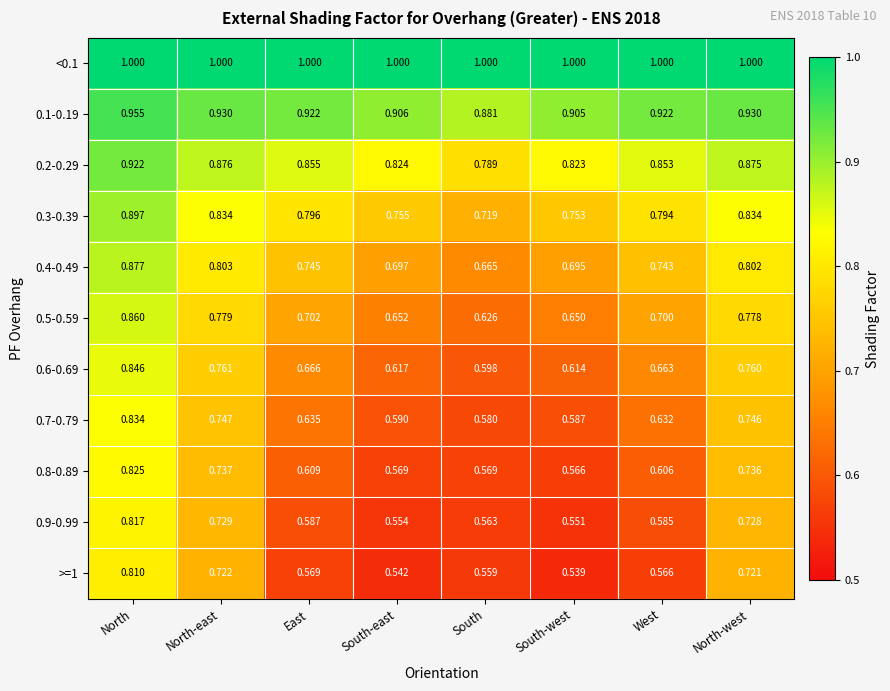

Which series has the widest spread of values?

>=1